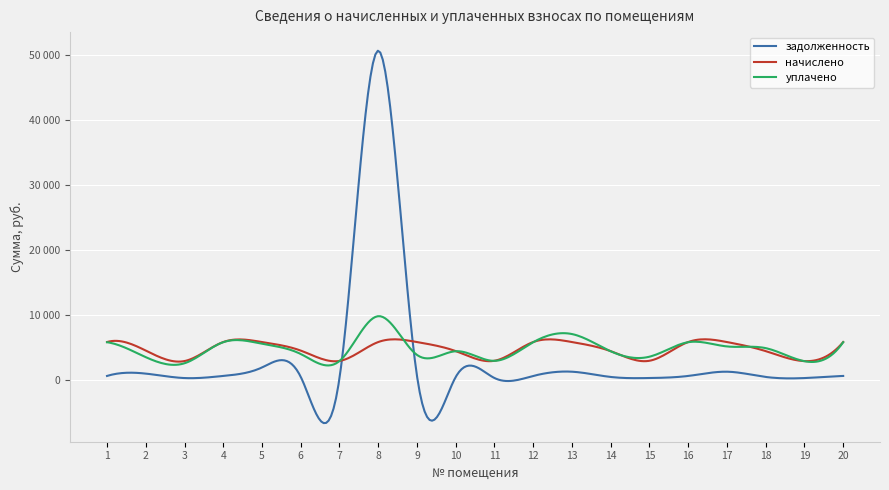

What is the sum of all начислено values?

95918.5